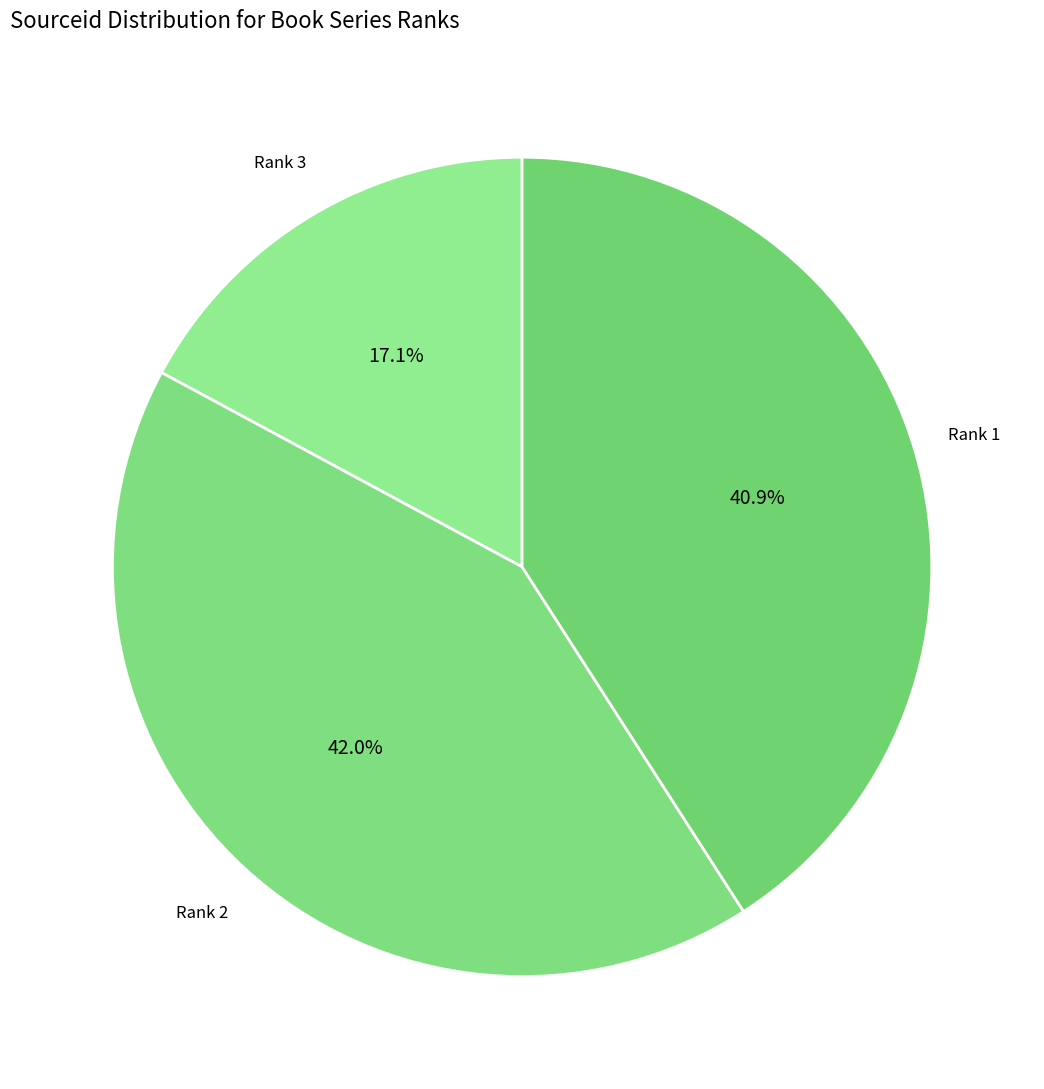

Count the number of slices in the pie.

3